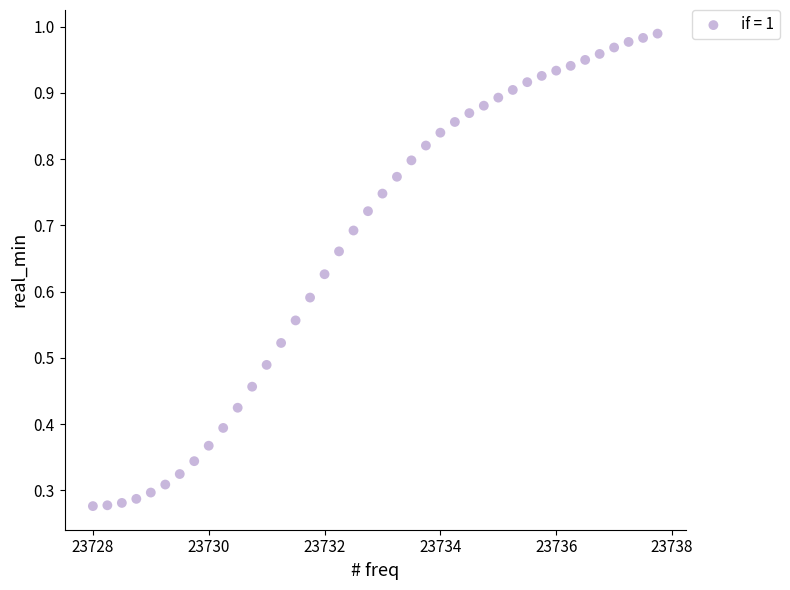

What is the range of X values (max minus min)?

9.8